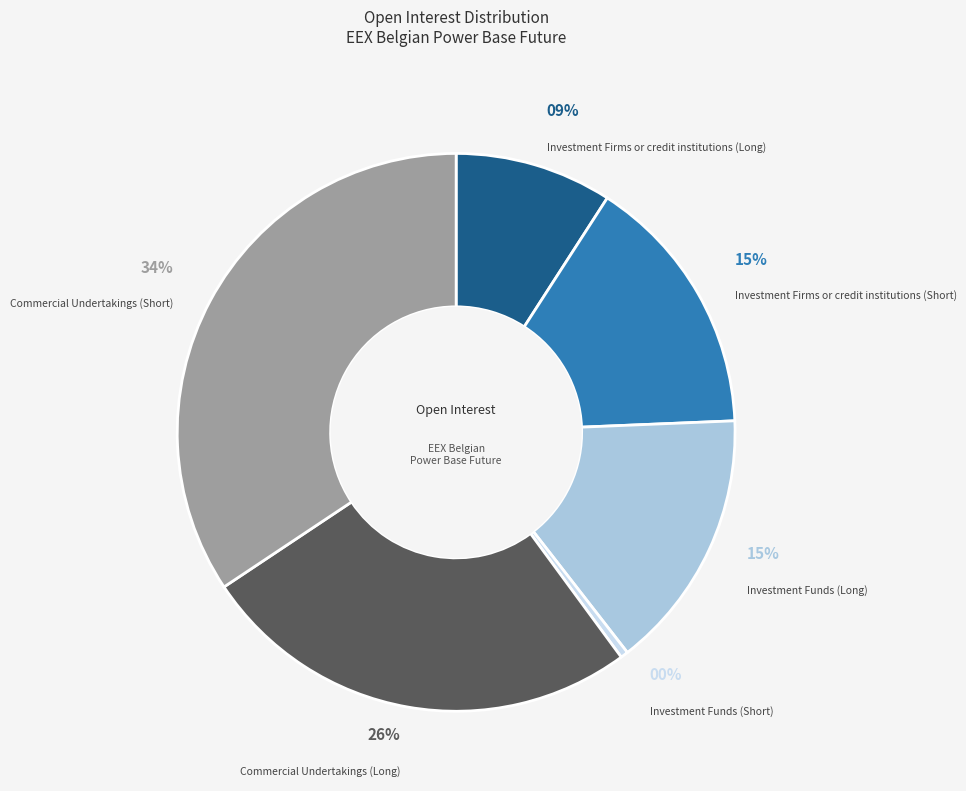

Rank the categories by value from lowest to highest.

Investment Funds (Short), Investment Firms or credit institutions (Long), Investment Funds (Long), Investment Firms or credit institutions (Short), Commercial Undertakings (Long), Commercial Undertakings (Short)